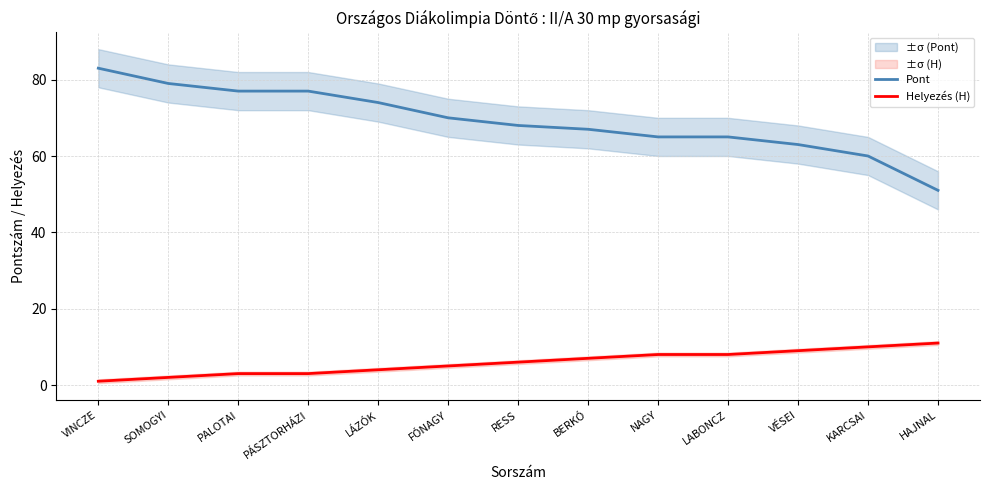

What is the difference between the maximum and minimum values in the Helyezés (H) series?

10